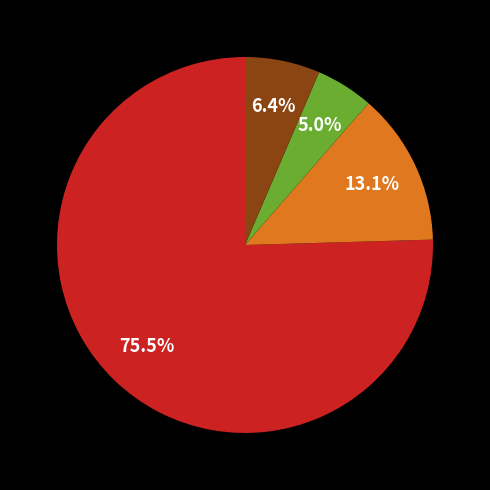

Is there any slice that represents more than half of the pie?

Yes